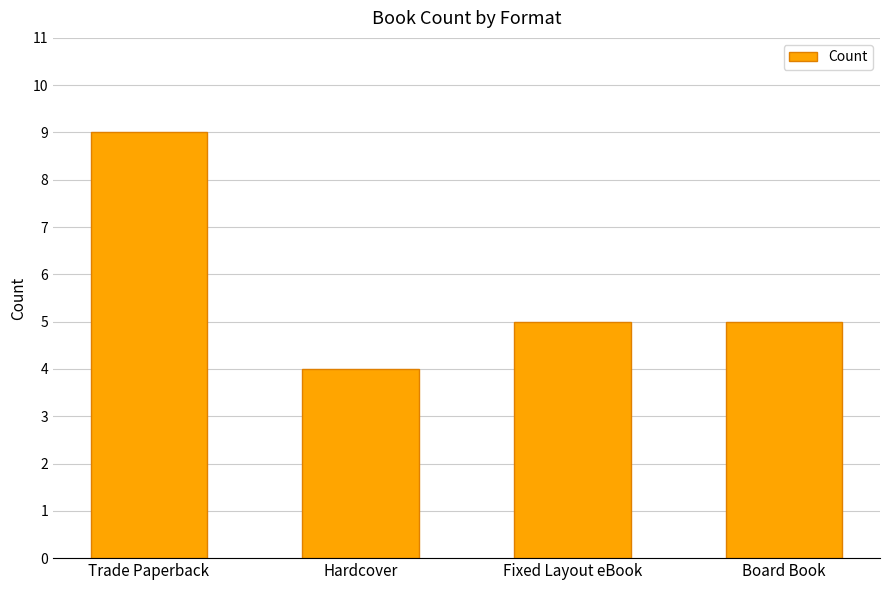

Which category has the highest value across all series?

Trade Paperback